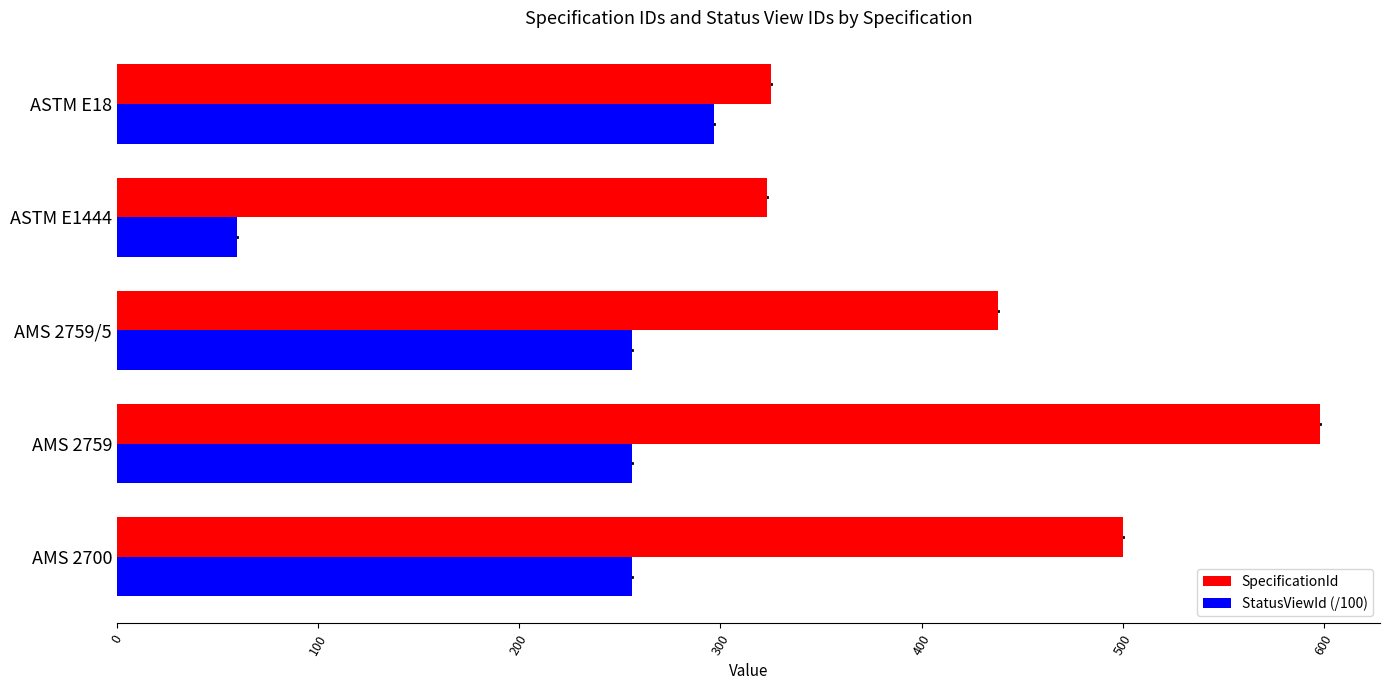

At which category is the sum across all series the highest?

AMS 2759